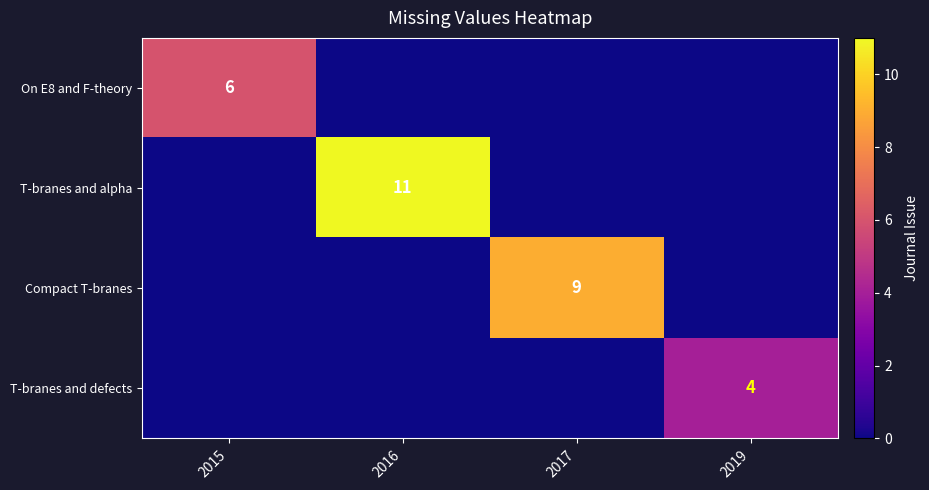

At which category is the sum across all series the highest?

2016